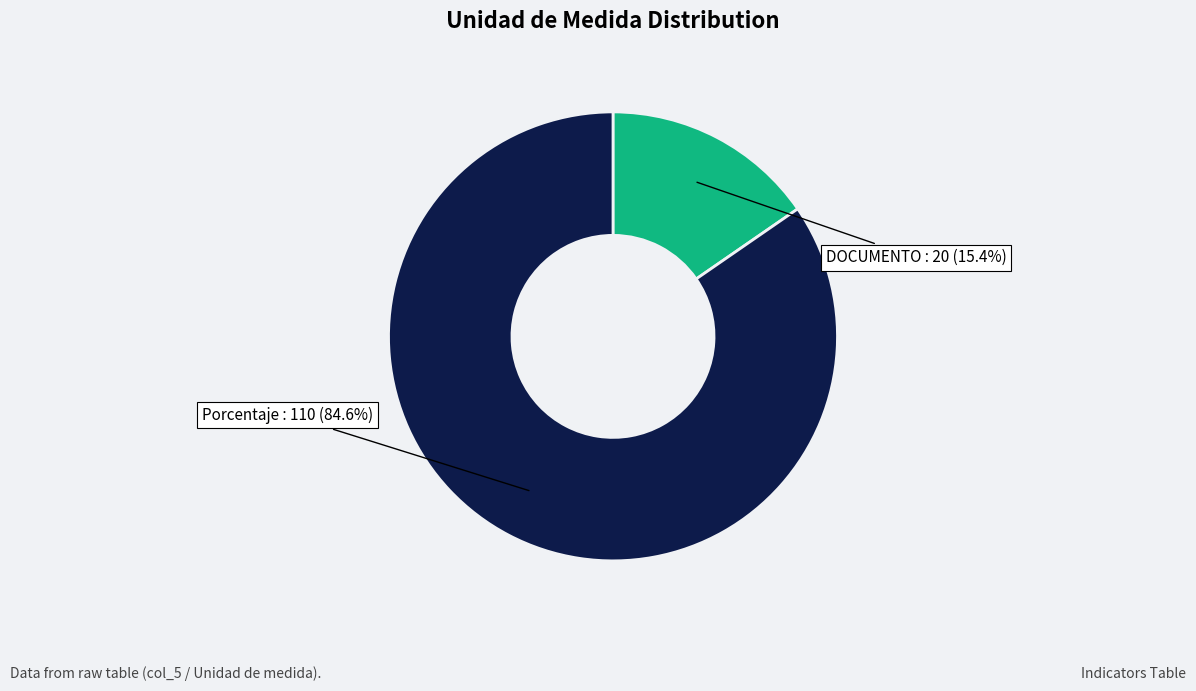

To the nearest percent, what is the average slice percentage?

50%